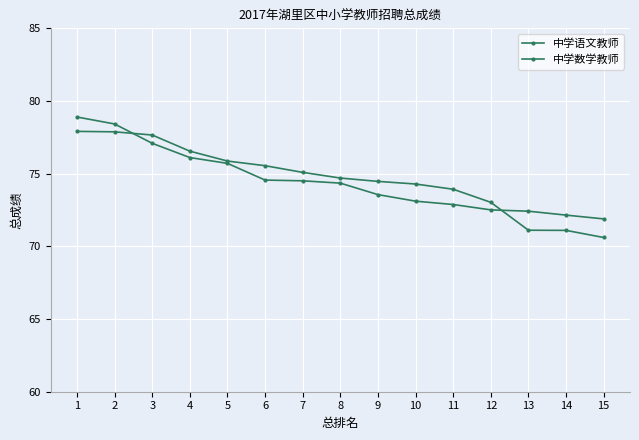

What is the average value of the 中学语文教师 series?

74.7